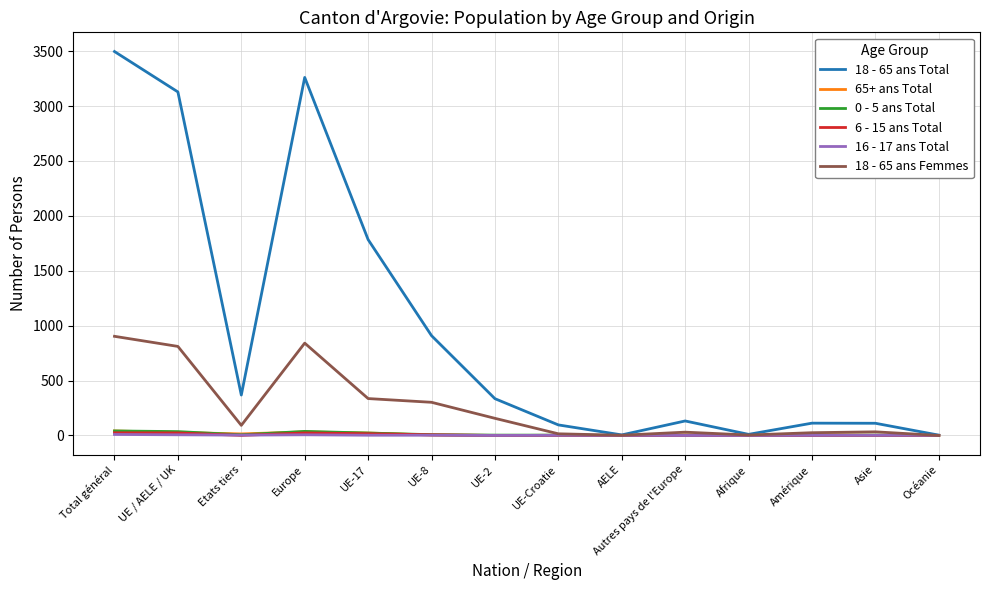

Which category has the highest value across all series?

Total général